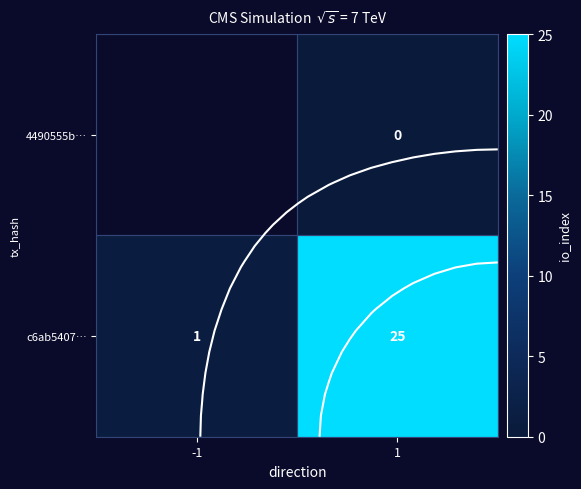

True or false: c6ab5407… has a value of 9.5 at 1.

False